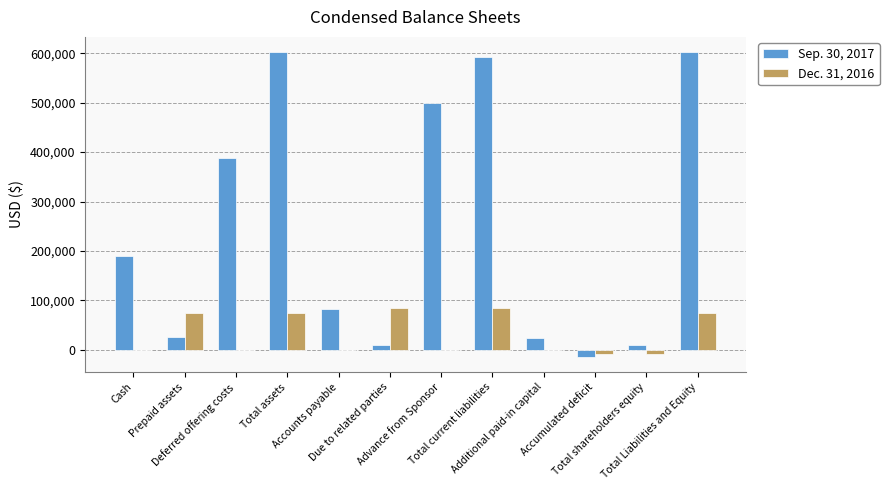

Which series has the largest total across all categories?

Sep. 30, 2017